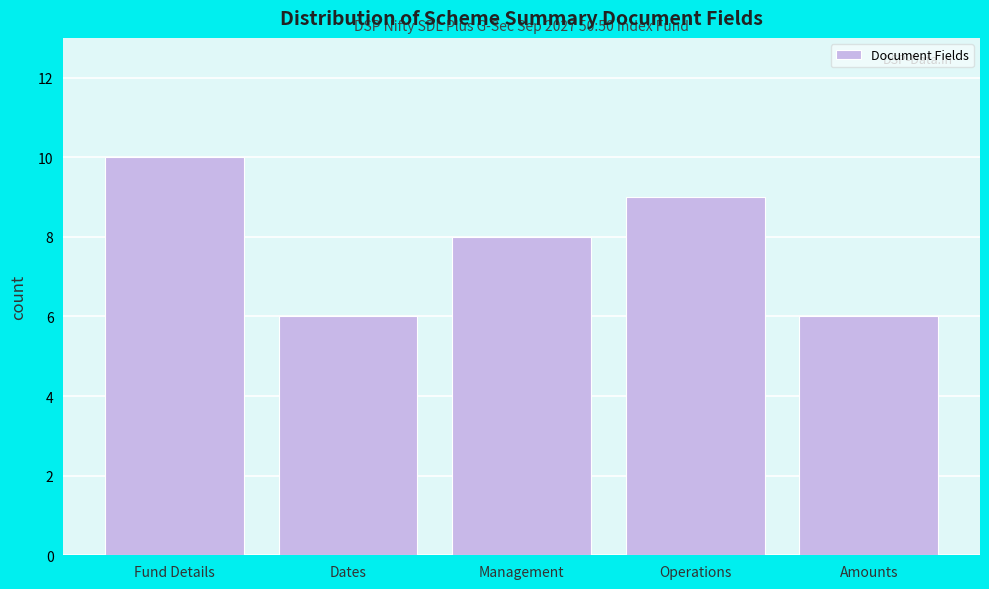

Reading left to right, what are all the values shown in this chart?

10	6	8	9	6